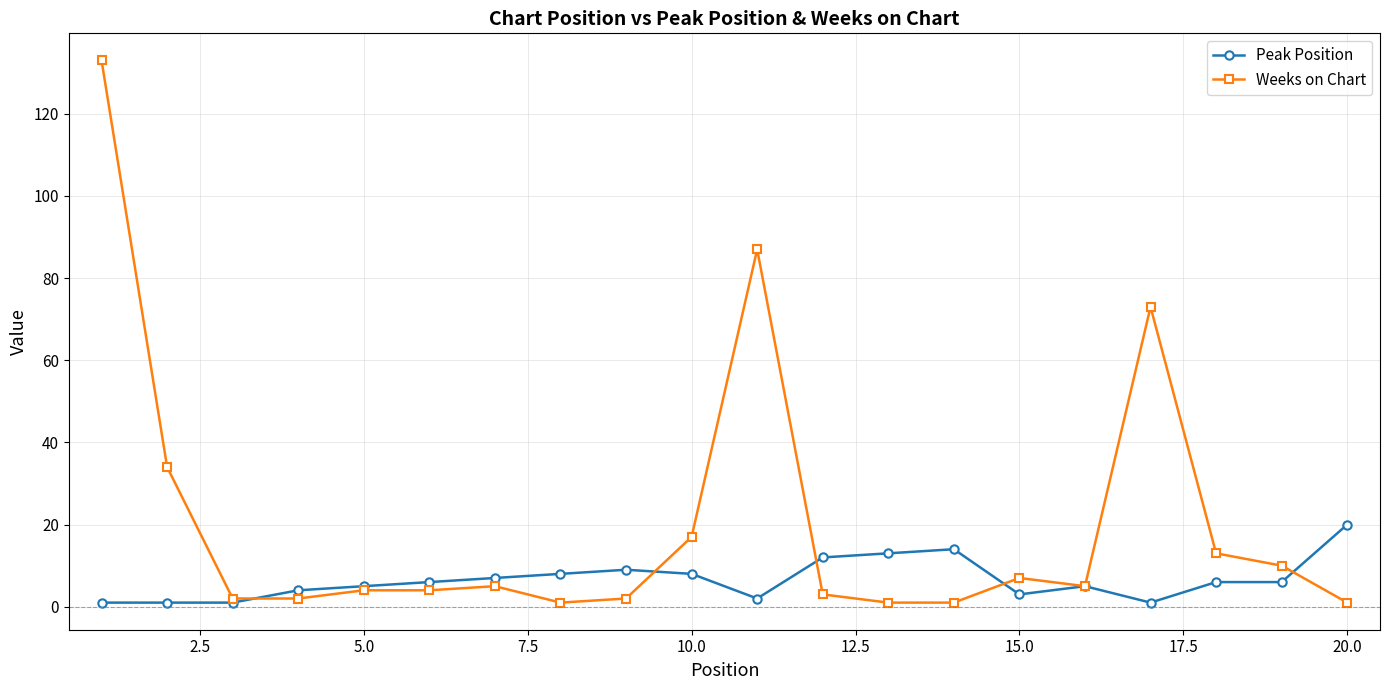

Which series has the largest total across all categories?

Weeks on Chart